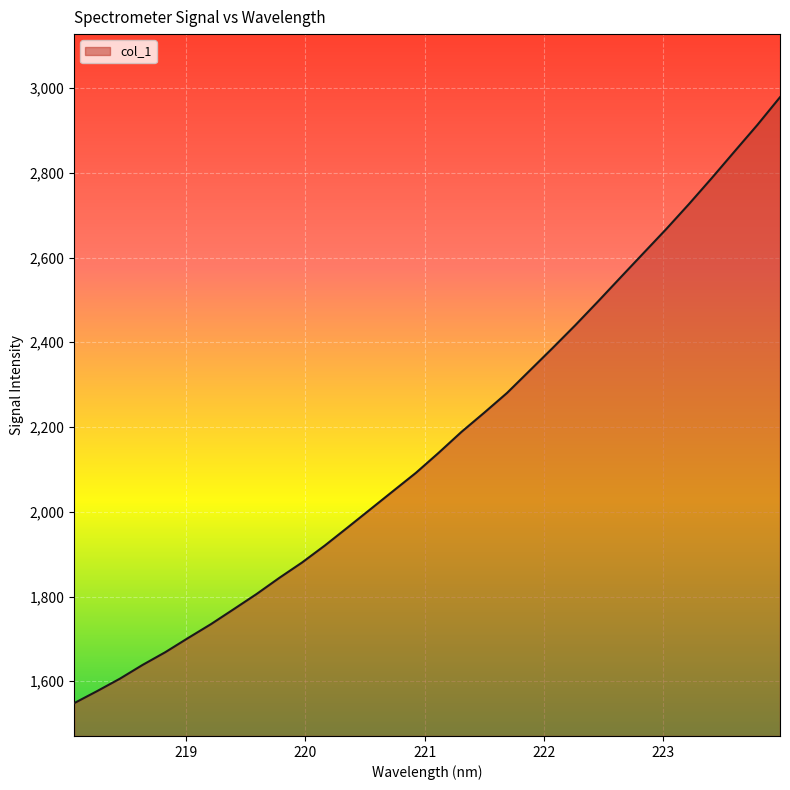

What is the average value?

2168.4